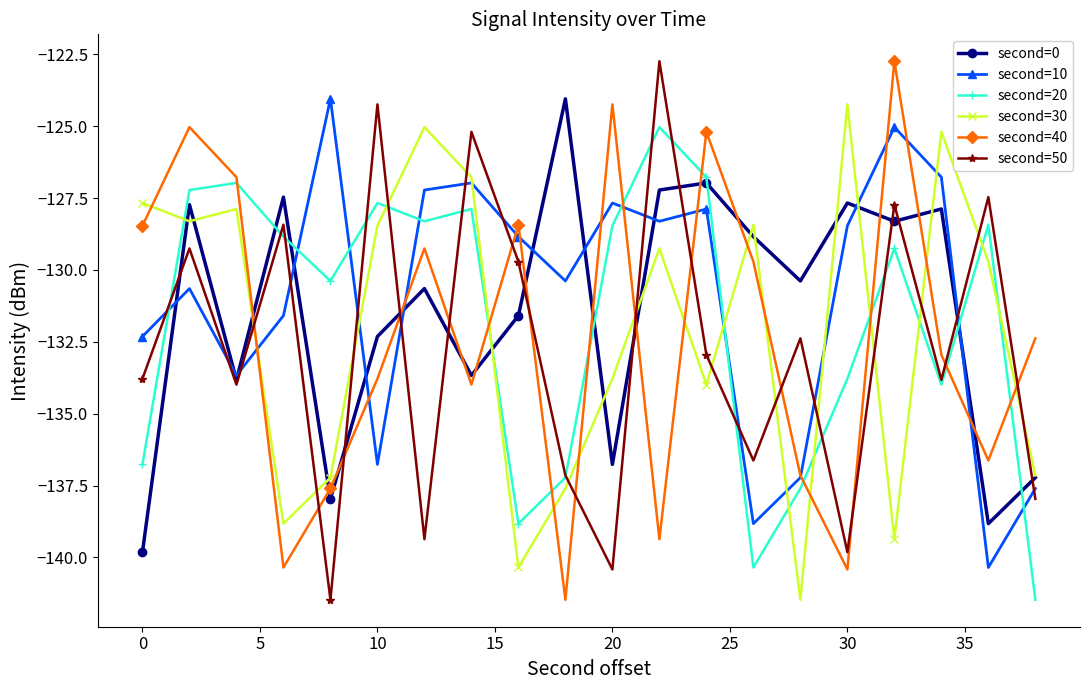

What is the value of the second=30 point at the 18th from the left?

-125.2